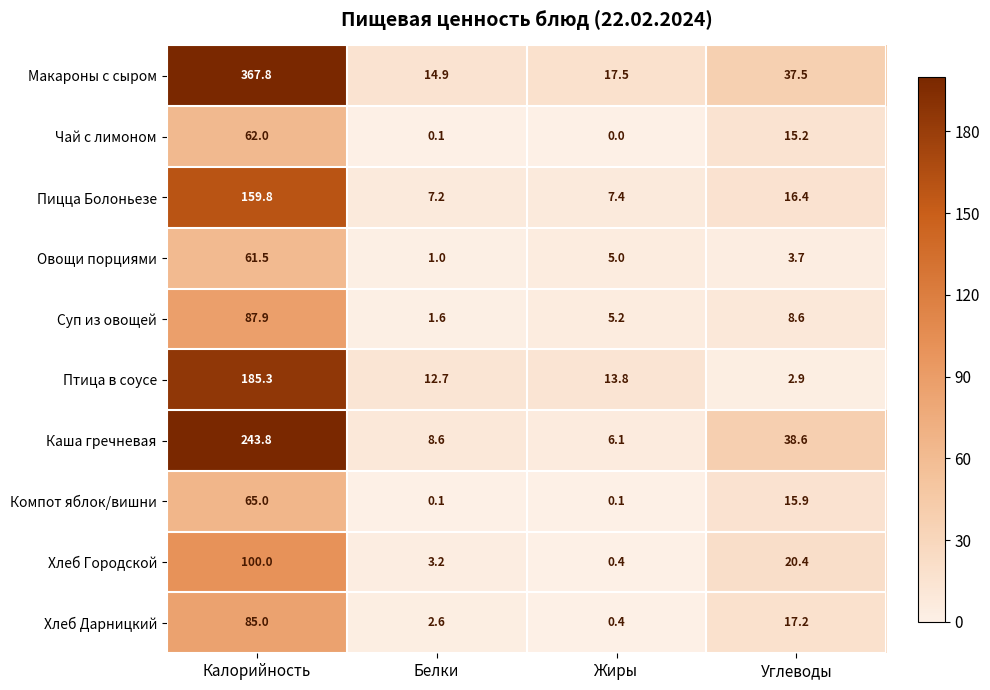

What is the total value across all series at Углеводы?

176.4